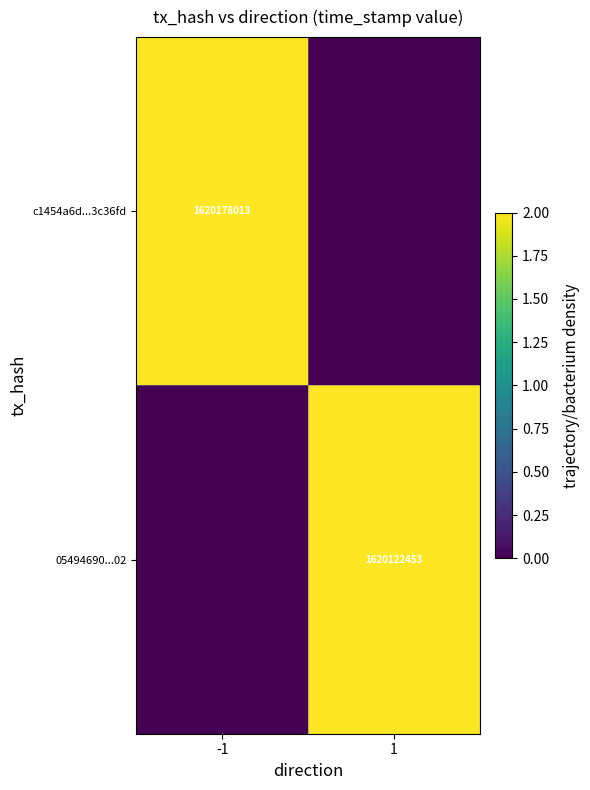

At which category does the chart reach its peak across all series?

-1